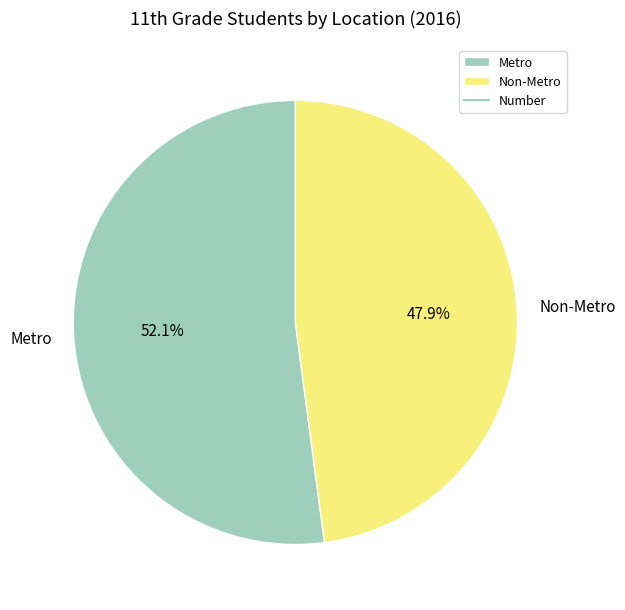

To the nearest percent, what percentage of the pie is Non-Metro?

48%